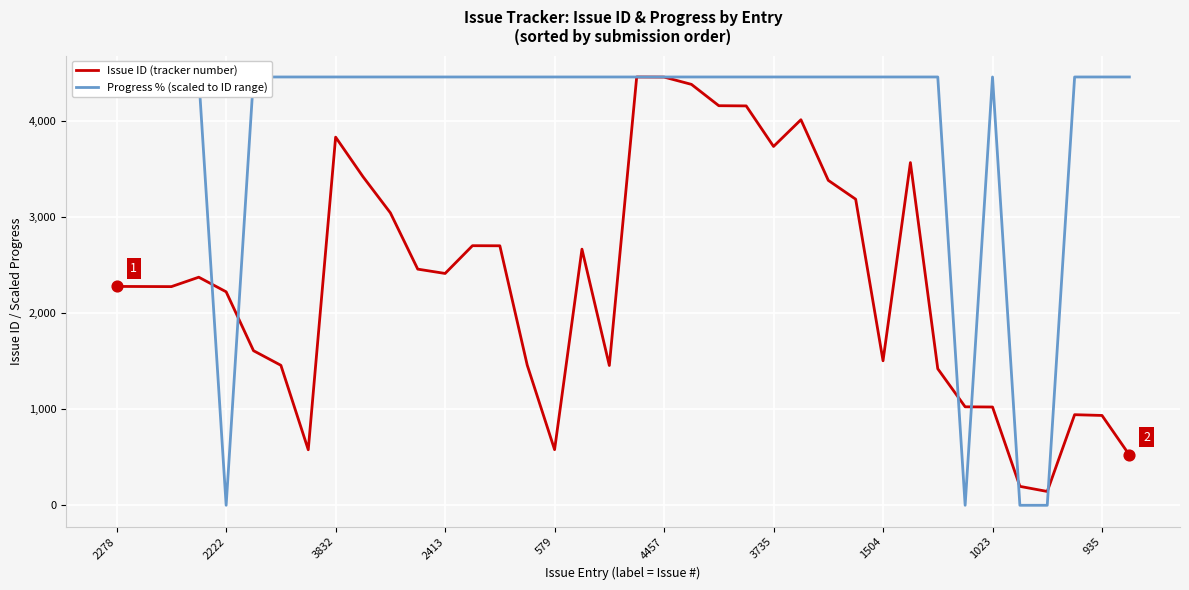

At how many categories does at least one series exceed 1980?

35